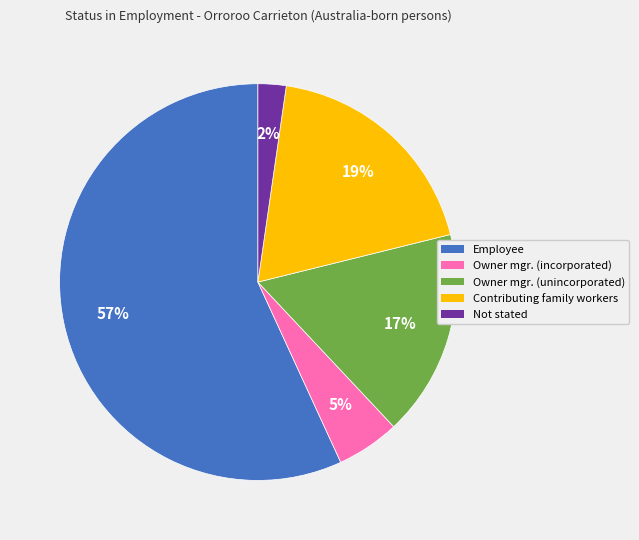

Does any single category account for the majority?

Yes